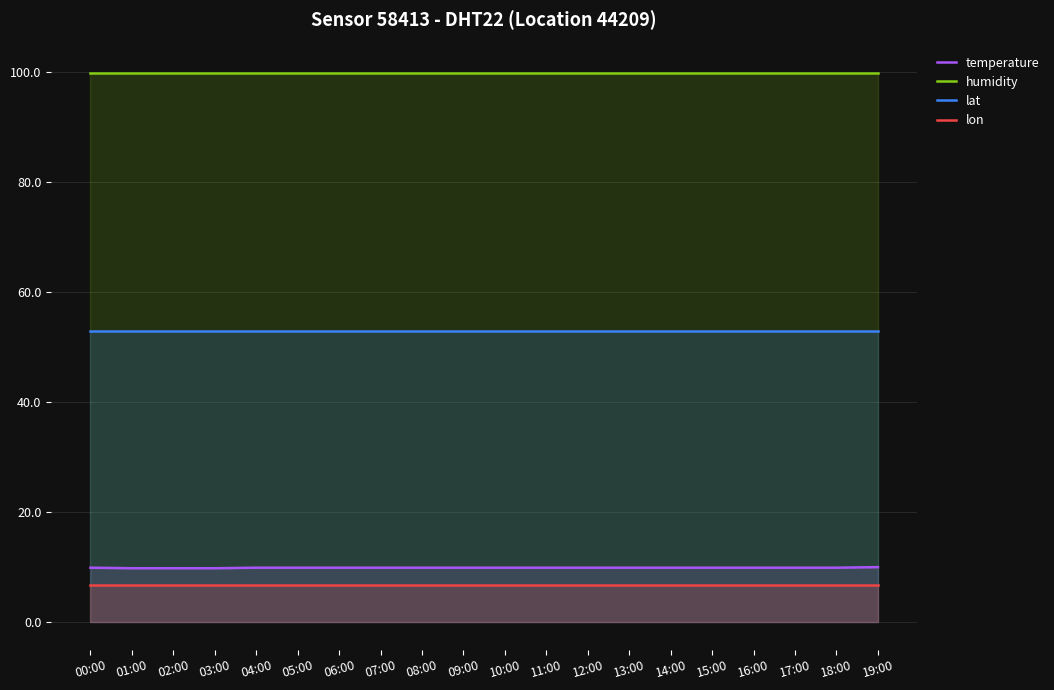

Reading left to right, extract all data points from this chart.

temperature: 00:00=9.9	01:00=9.8	02:00=9.8	03:00=9.8	04:00=9.9	05:00=9.9	06:00=9.9	07:00=9.9	08:00=9.9	09:00=9.9	10:00=9.9	11:00=9.9	12:00=9.9	13:00=9.9	14:00=9.9	15:00=9.9	16:00=9.9	17:00=9.9	18:00=9.9	19:00=10.0
humidity: 00:00=99.9	01:00=99.9	02:00=99.9	03:00=99.9	04:00=99.9	05:00=99.9	06:00=99.9	07:00=99.9	08:00=99.9	09:00=99.9	10:00=99.9	11:00=99.9	12:00=99.9	13:00=99.9	14:00=99.9	15:00=99.9	16:00=99.9	17:00=99.9	18:00=99.9	19:00=99.9
lat: 00:00=53.0	01:00=53.0	02:00=53.0	03:00=53.0	04:00=53.0	05:00=53.0	06:00=53.0	07:00=53.0	08:00=53.0	09:00=53.0	10:00=53.0	11:00=53.0	12:00=53.0	13:00=53.0	14:00=53.0	15:00=53.0	16:00=53.0	17:00=53.0	18:00=53.0	19:00=53.0
lon: 00:00=6.8	01:00=6.8	02:00=6.8	03:00=6.8	04:00=6.8	05:00=6.8	06:00=6.8	07:00=6.8	08:00=6.8	09:00=6.8	10:00=6.8	11:00=6.8	12:00=6.8	13:00=6.8	14:00=6.8	15:00=6.8	16:00=6.8	17:00=6.8	18:00=6.8	19:00=6.8